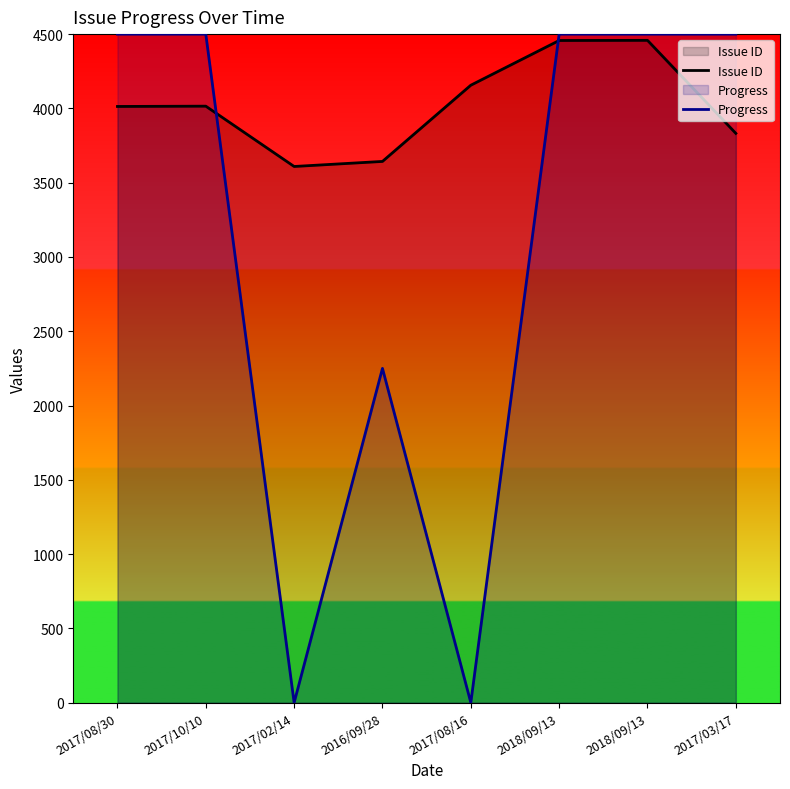

Reading left to right, extract all data points from this chart.

Issue ID: 2017/08/30=4013	2017/10/10=4015	2017/02/14=3609	2016/09/28=3643	2017/08/16=4156	2018/09/13=4457	2018/09/13=4458	2017/03/17=3832
Progress: 2017/08/30=4500	2017/10/10=4500	2017/02/14=0	2016/09/28=2250	2017/08/16=0	2018/09/13=4500	2018/09/13=4500	2017/03/17=4500